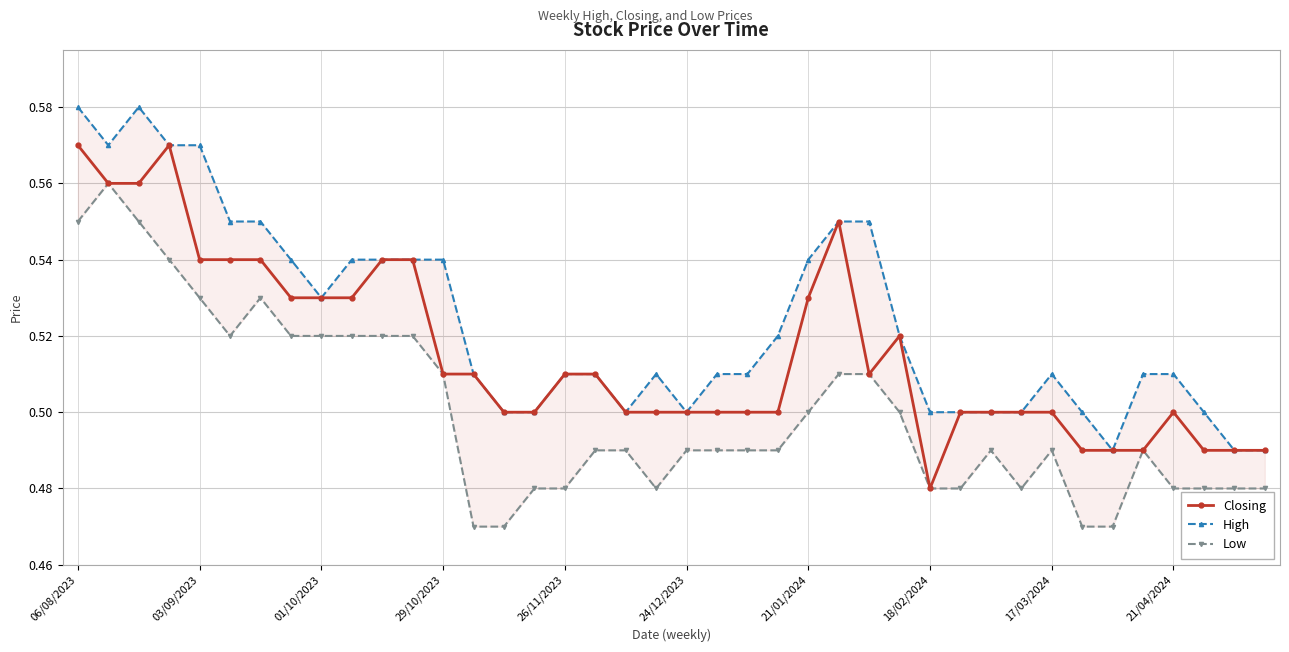

Which series has the widest spread of values?

Low